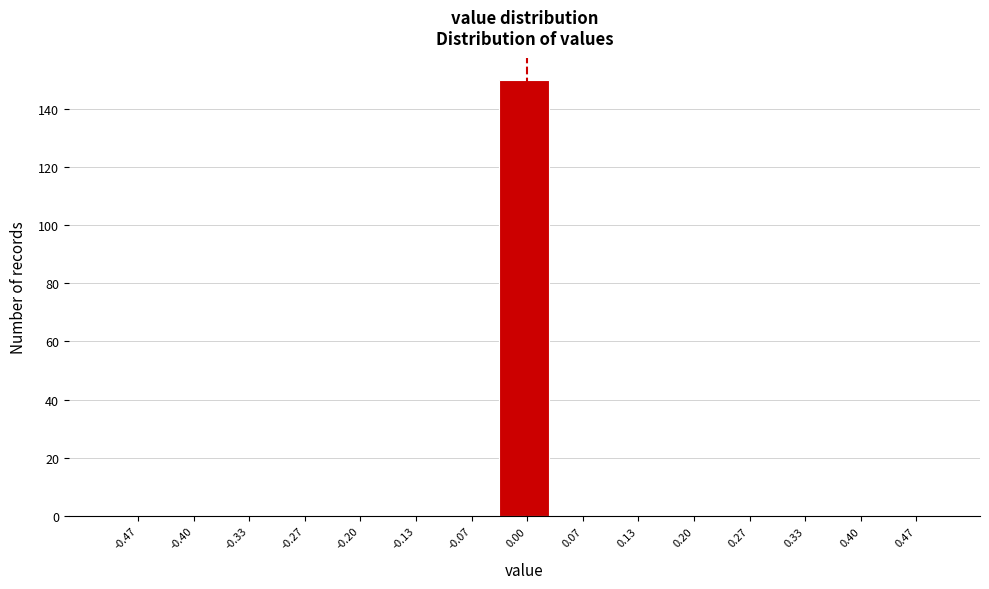

Reading left to right, transcribe this chart: for each bar, give the range it covers on the x-axis and its height. Neither the bar edges nor the heights are printed on the chart, so give them approximately, as read against the axes.

-0.50 to -0.43: 0
-0.43 to -0.37: 0
-0.37 to -0.30: 0
-0.30 to -0.23: 0
-0.23 to -0.17: 0
-0.17 to -0.10: 0
-0.10 to -0.03: 0
-0.03 to 0.03: 150
0.03 to 0.10: 0
0.10 to 0.17: 0
0.17 to 0.23: 0
0.23 to 0.30: 0
0.30 to 0.37: 0
0.37 to 0.43: 0
0.43 to 0.50: 0